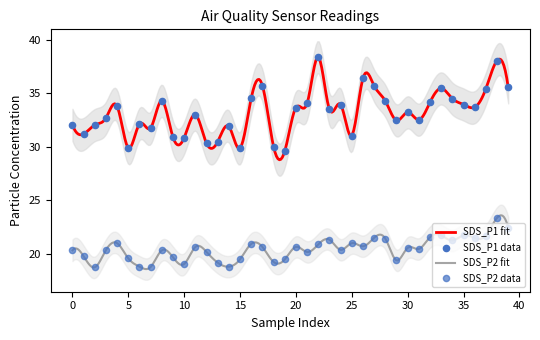

Which series has the largest Y range (max minus min)?

SDS_P1